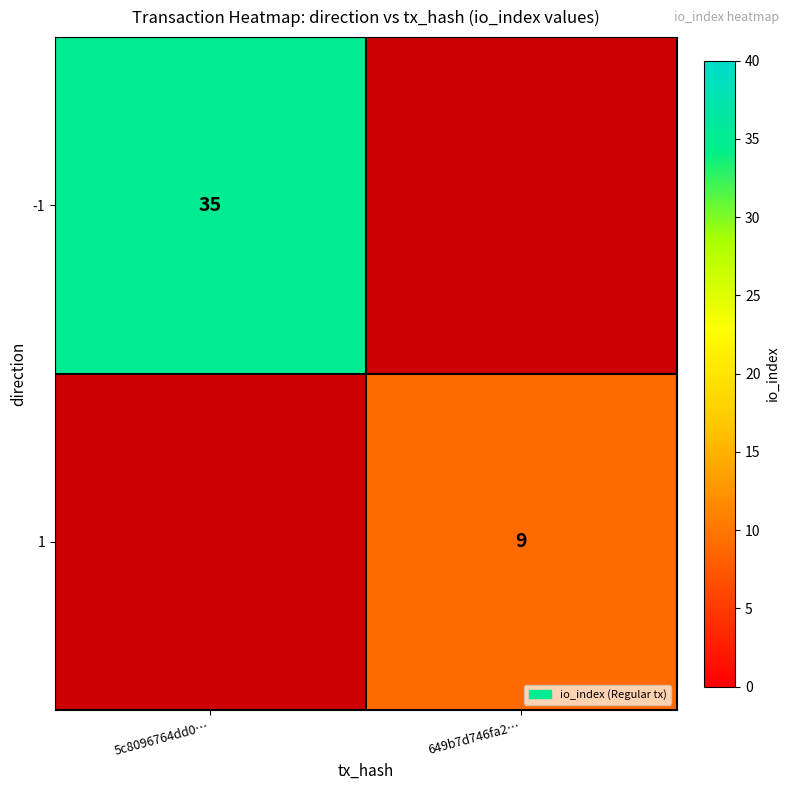

The 1 series shows 9 at 649b7d746fa2…. True or false?

True